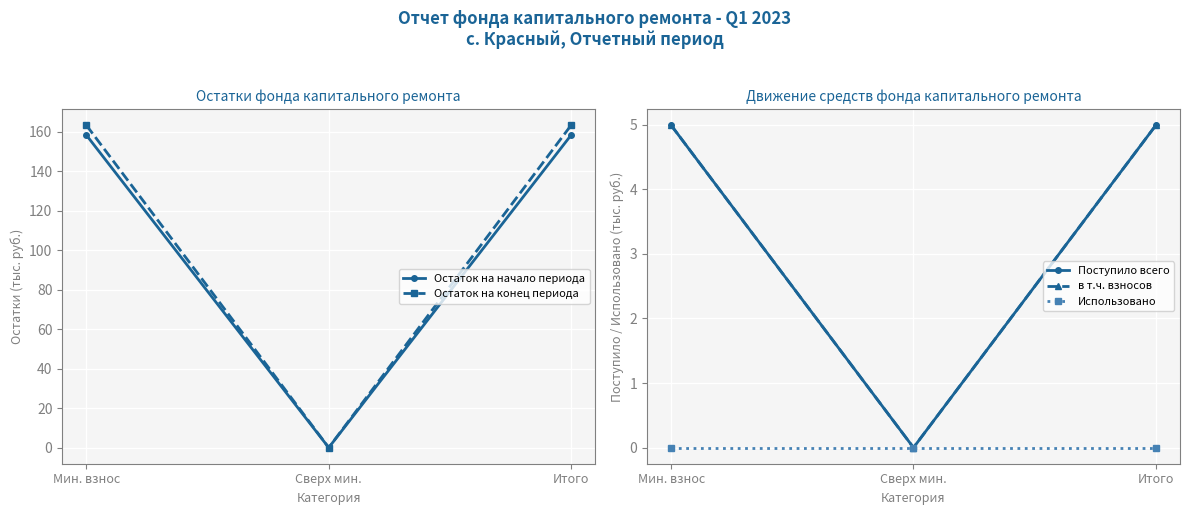

What are all the series names shown in the legend?

Остаток на начало периода, Остаток на конец периода, Поступило всего, в т.ч. взносов, Использовано